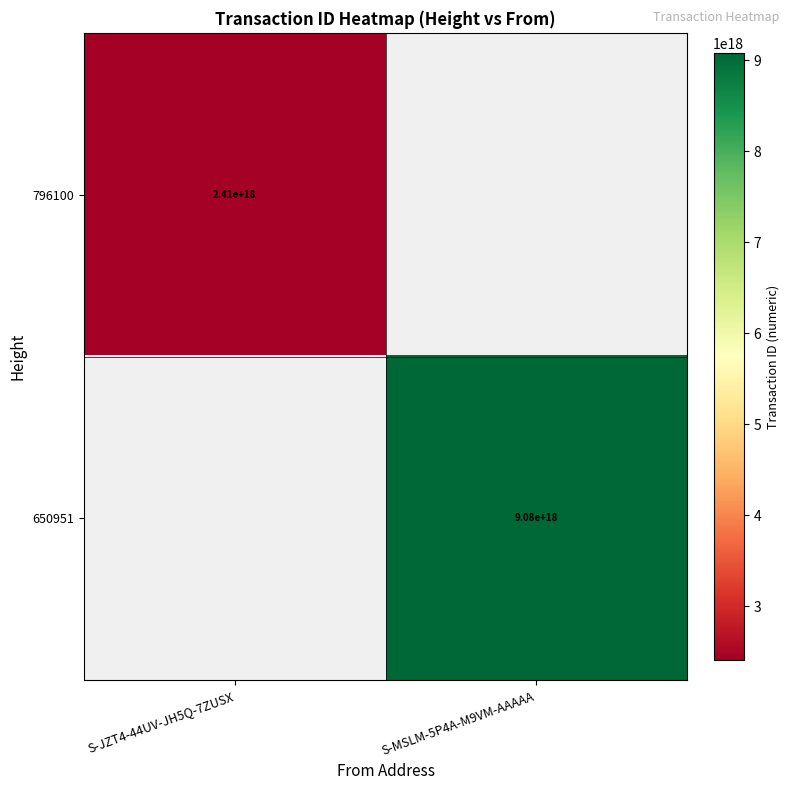

Is it true that 796100 equals 2410000000000000000 at S-JZT4-44UV-JH5Q-7ZUSX?

True